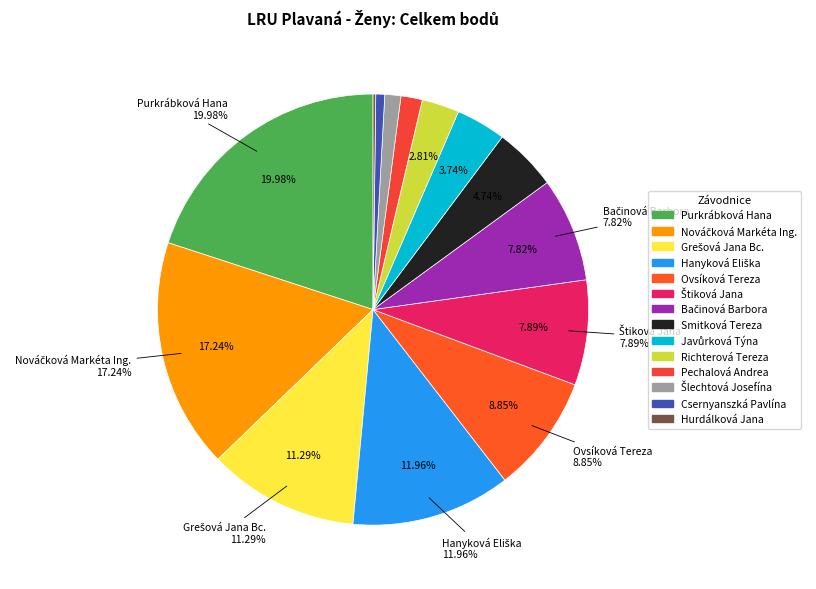

Count the number of slices in the pie.

14